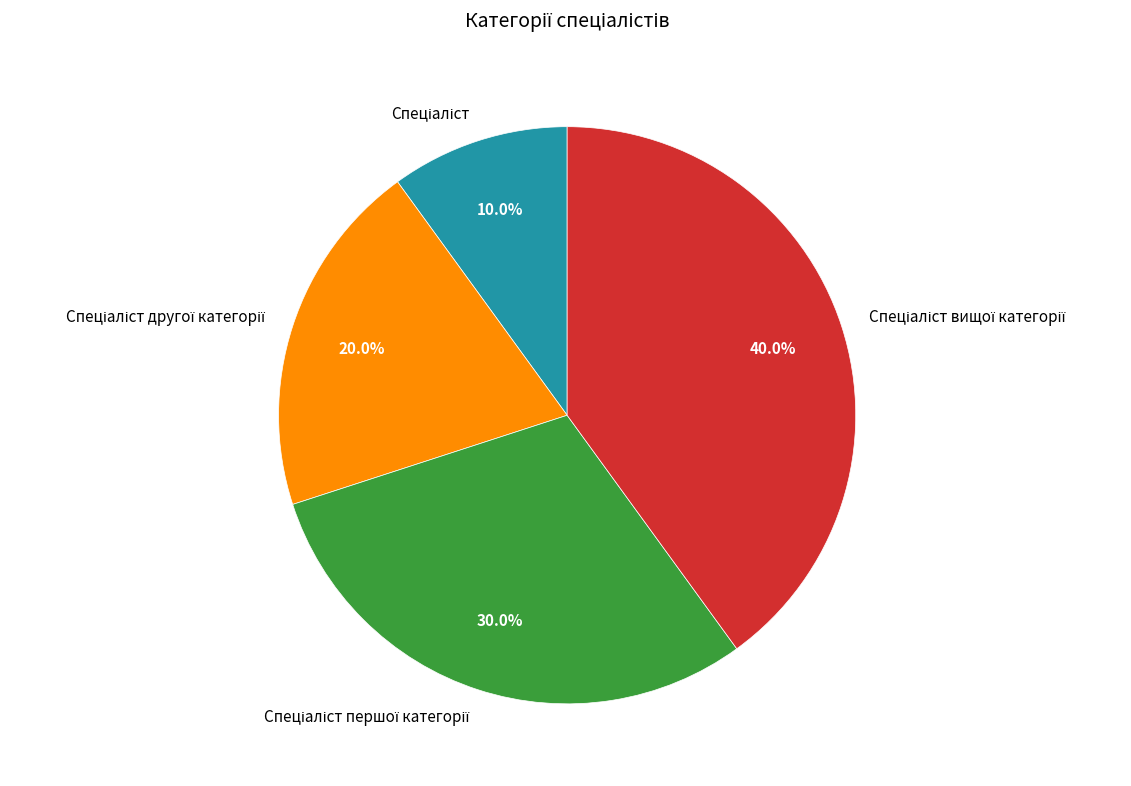

Does any single category account for the majority?

No